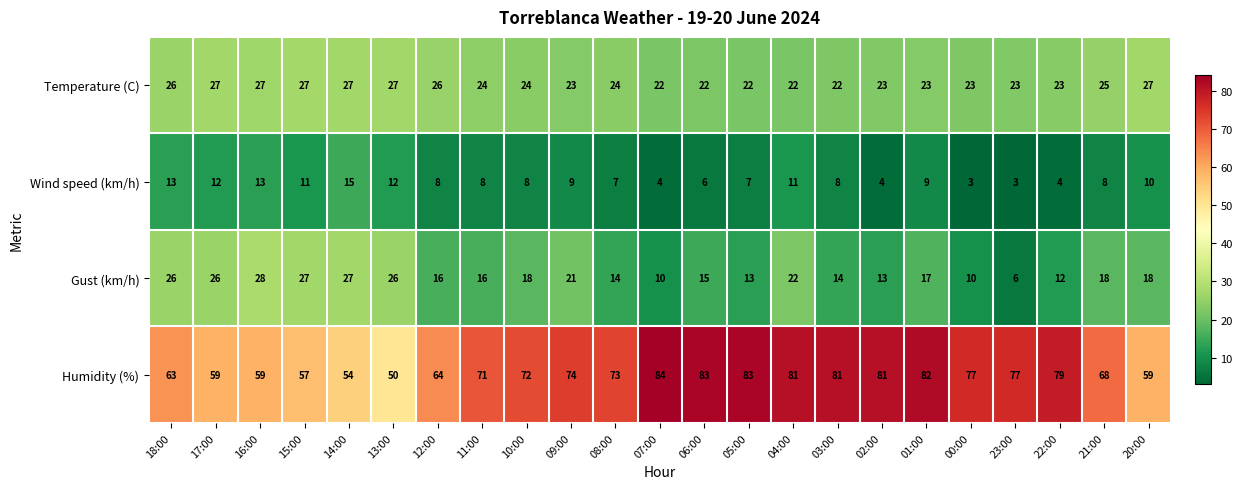

How many series are shown in this chart?

4